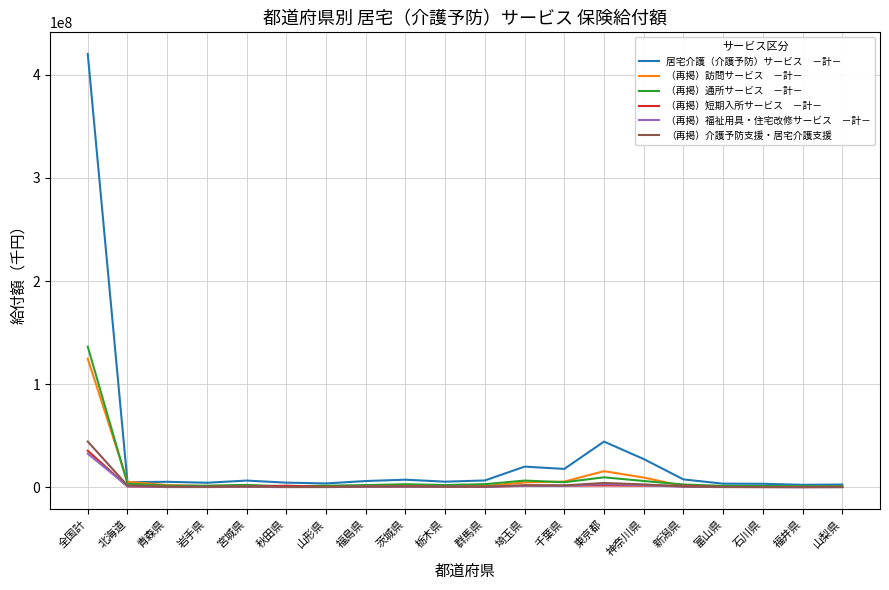

At which category is the sum across all series the highest?

全国計